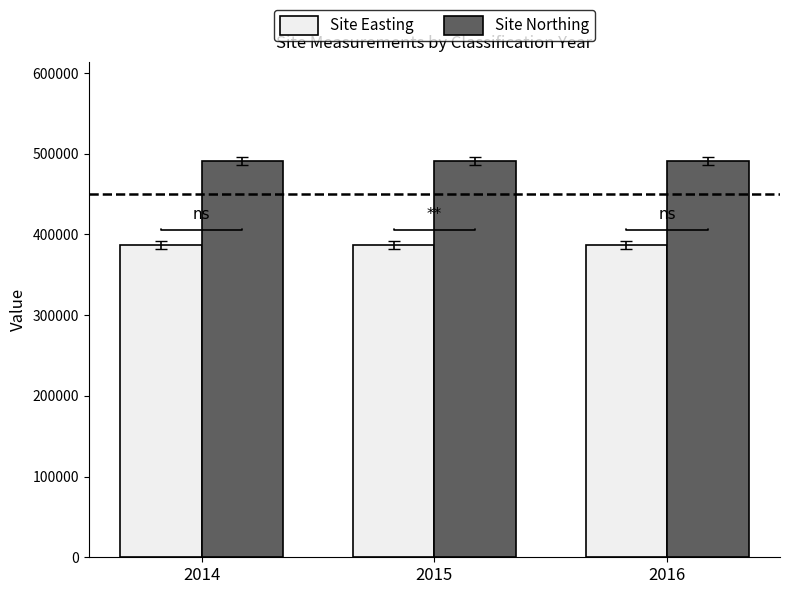

Rank the series by their maximum value, from lowest to highest.

Site Easting, Site Northing